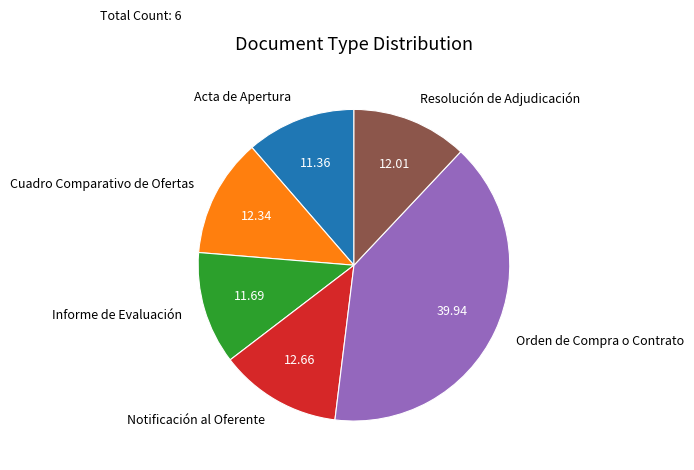

Does Cuadro Comparativo de Ofertas represent more than half of the total?

No